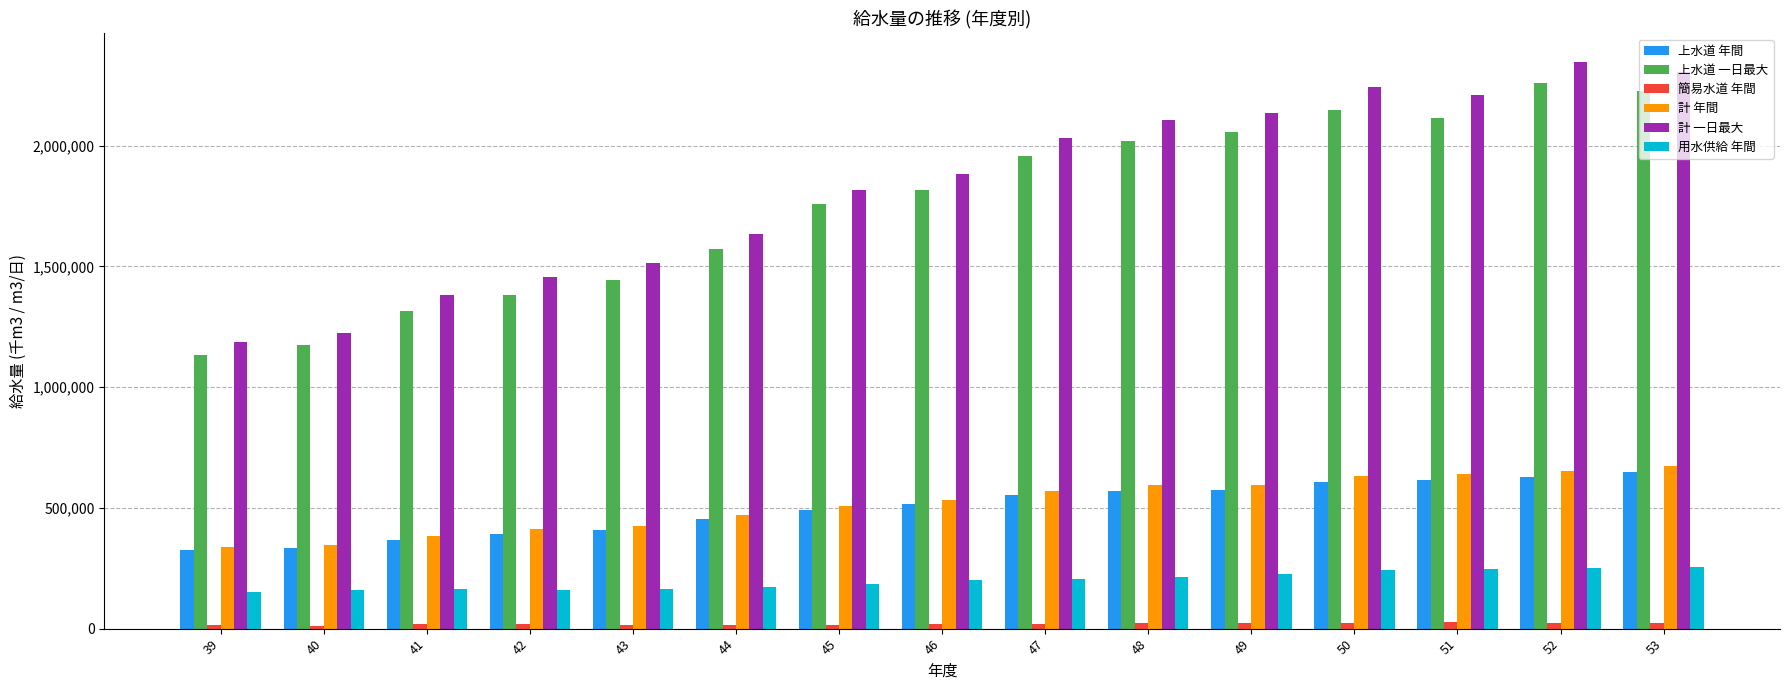

Is it true that 上水道 一日最大 equals 2114397 at 51?

True